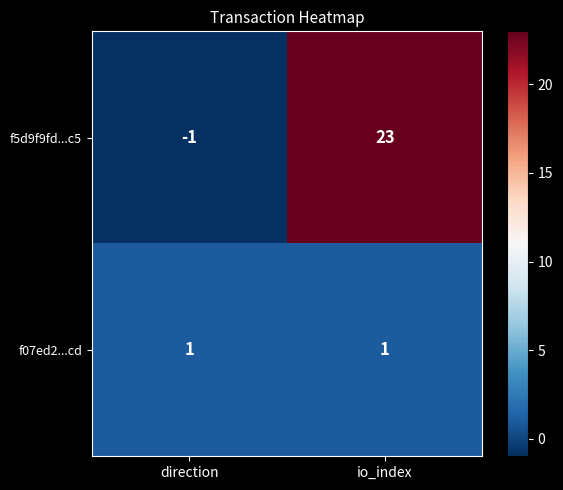

At which category is the sum across all series the highest?

io_index